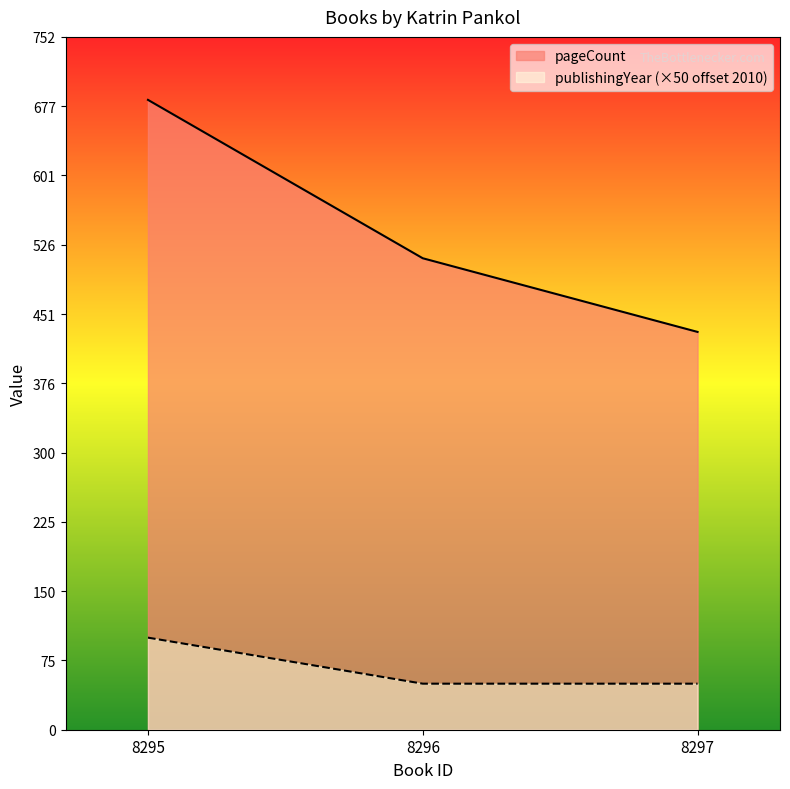

What is the total value across all series at 8297?

482